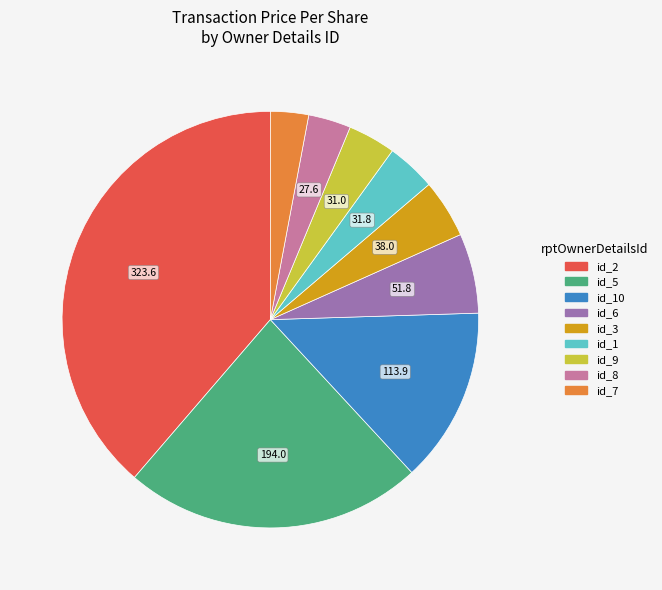

Is there any slice that represents more than half of the pie?

No